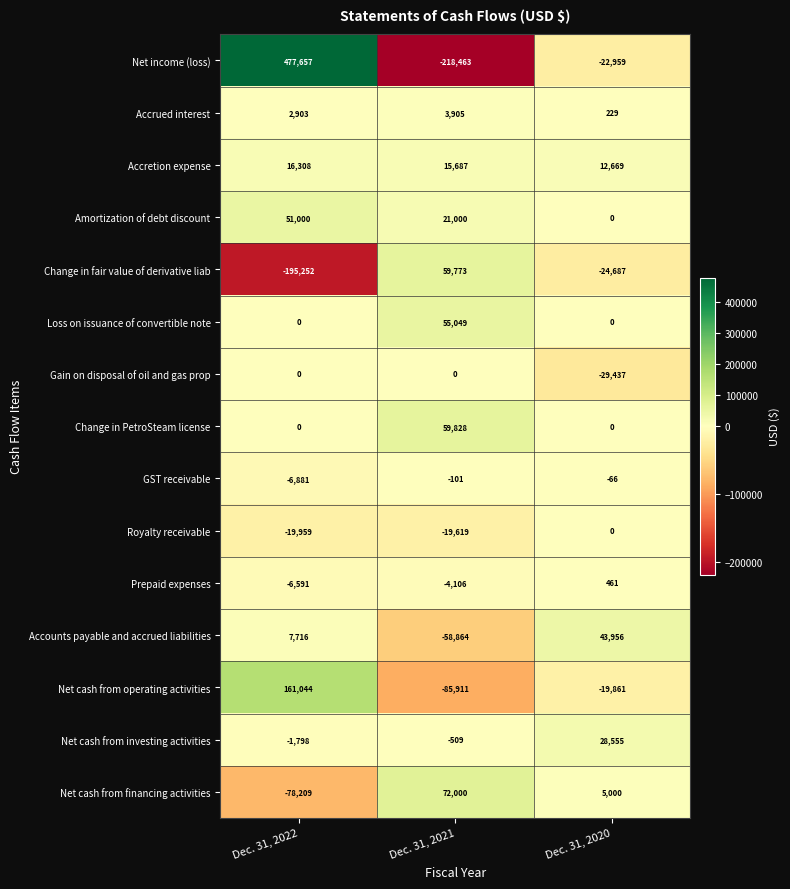

At Dec. 31, 2021, list the series in order from largest to smallest.

Net cash from financing activities, Change in PetroSteam license, Change in fair value of derivative liab, Loss on issuance of convertible note, Amortization of debt discount, Accretion expense, Accrued interest, Gain on disposal of oil and gas prop, GST receivable, Net cash from investing activities, Prepaid expenses, Royalty receivable, Accounts payable and accrued liabilities, Net cash from operating activities, Net income (loss)